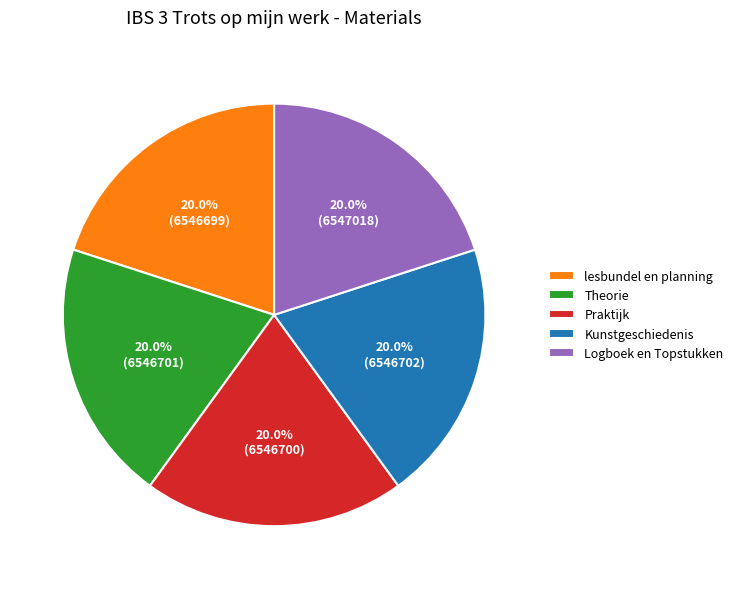

To the nearest percent, what percentage of the pie is Theorie?

20%